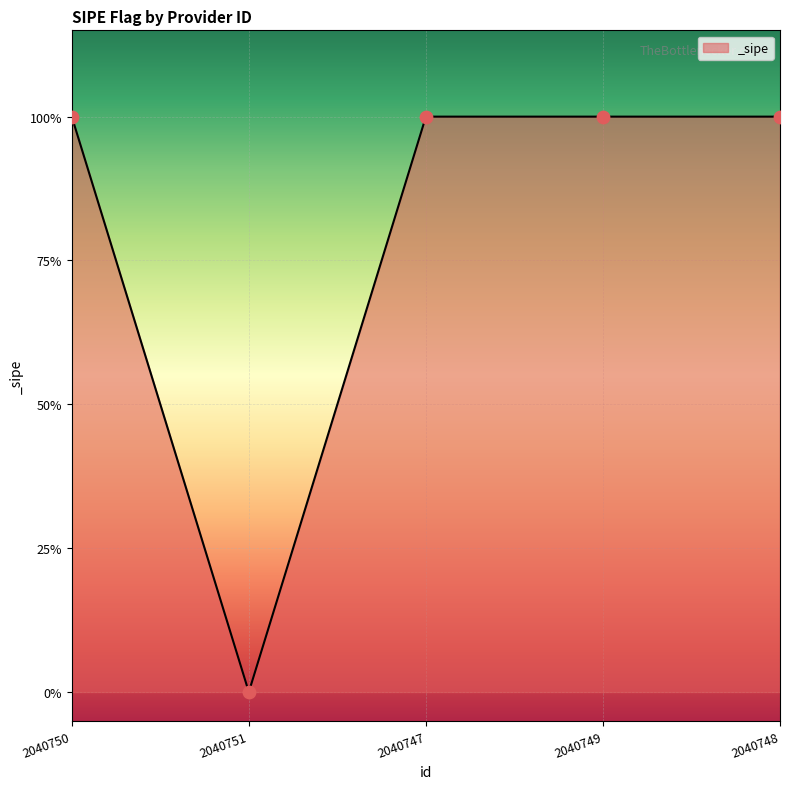

Which has a higher value, 2040750 or 2040751?

2040750